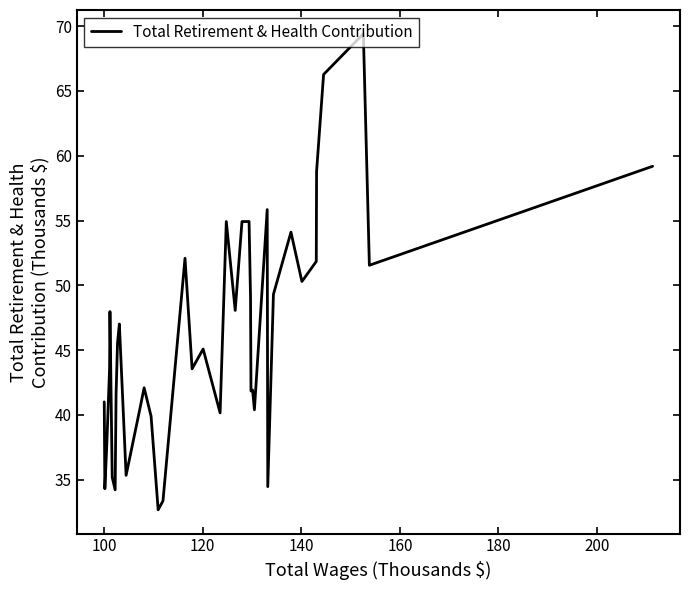

What is the maximum value shown in the chart?

69.4